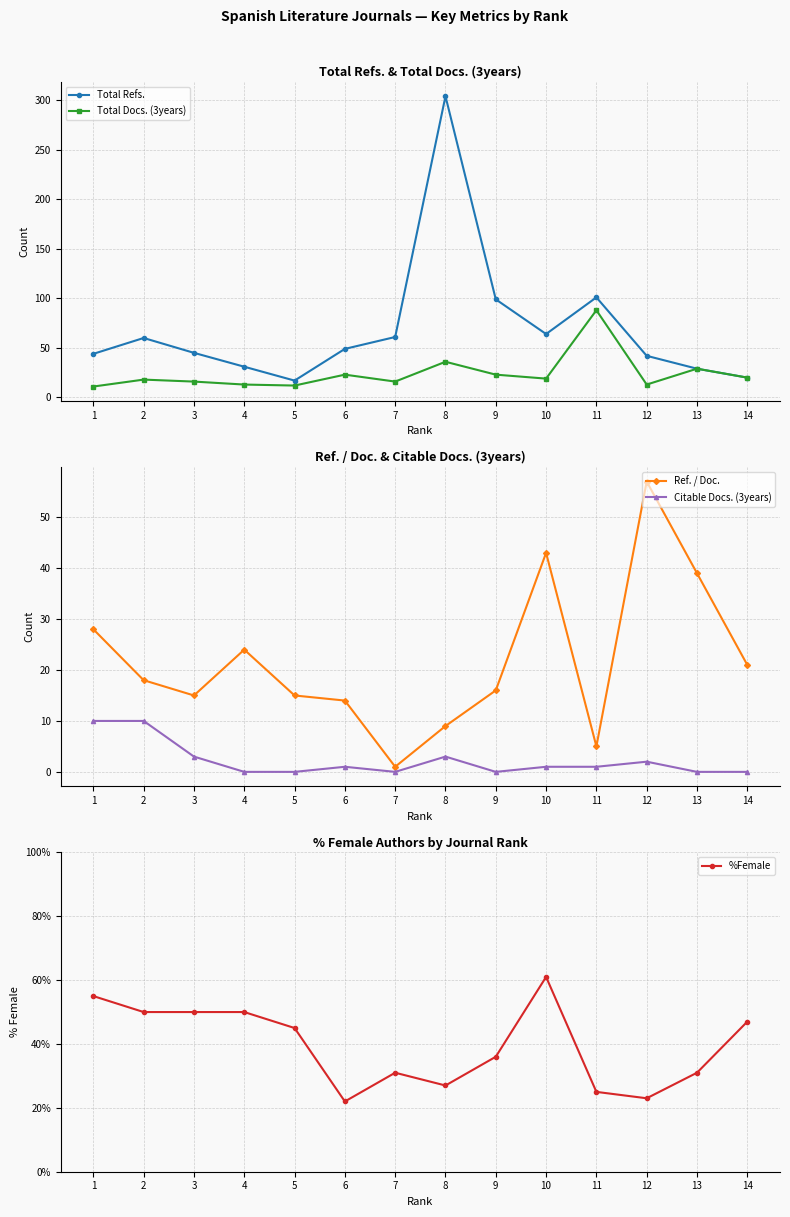

What are all the series names shown in the legend?

Total Refs., Total Docs. (3years), Ref. / Doc., Citable Docs. (3years), %Female